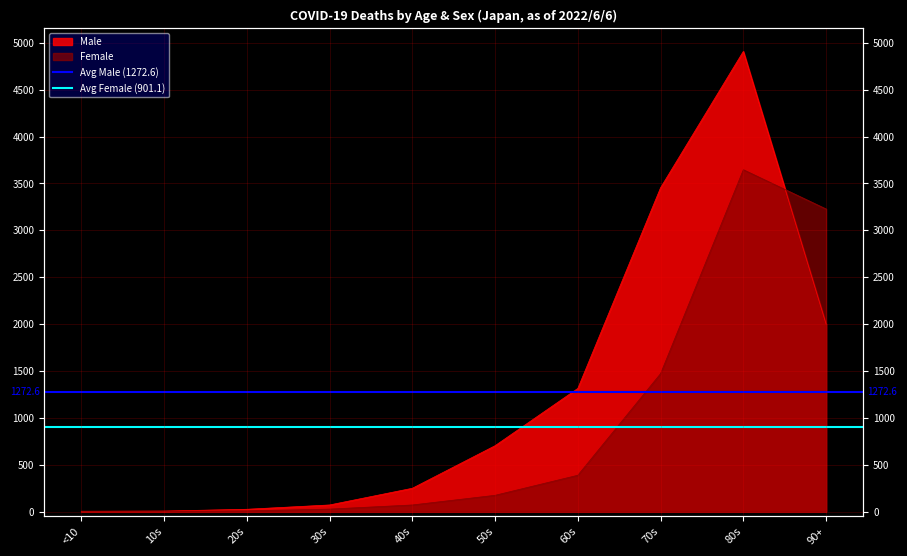

What is the label of the 2nd point from the left?

10s